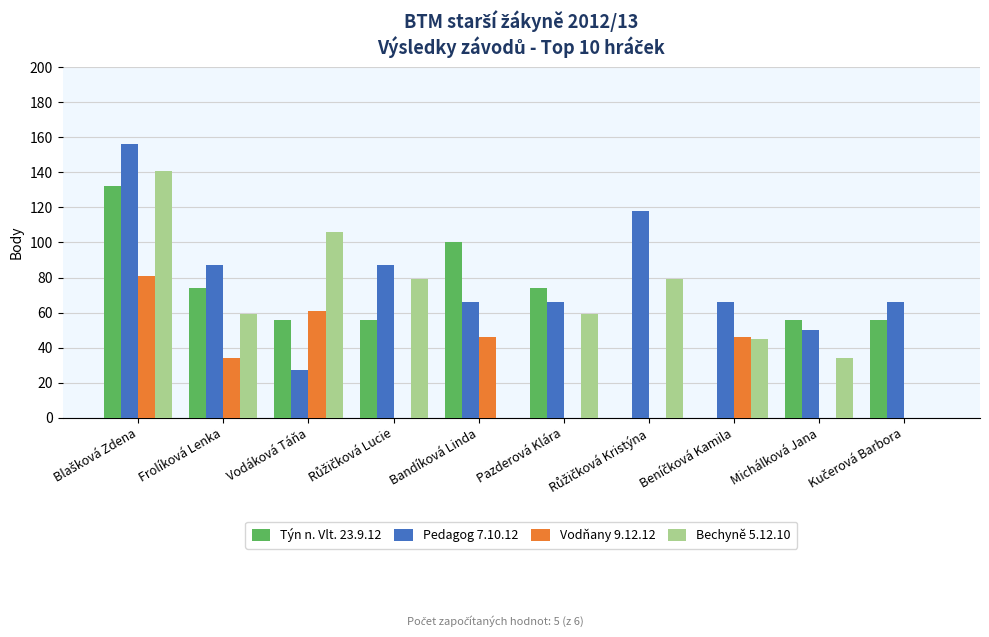

What is the maximum value shown in the chart?

156